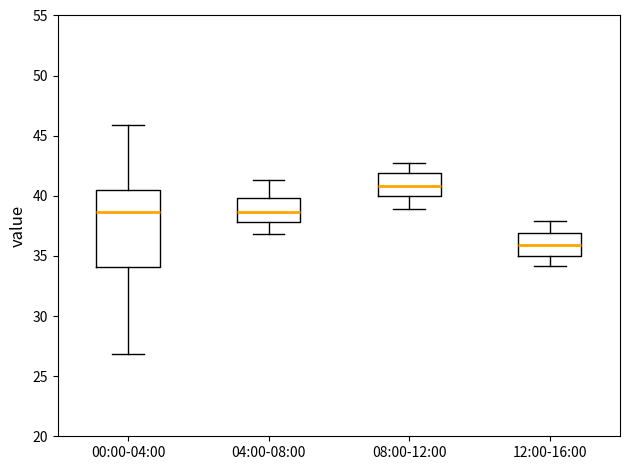

Where does the lower whisker of the box for 12:00-16:00 end on the y-axis? The values are not printed on the chart, so give them approximately, as read against the axis.

34.0